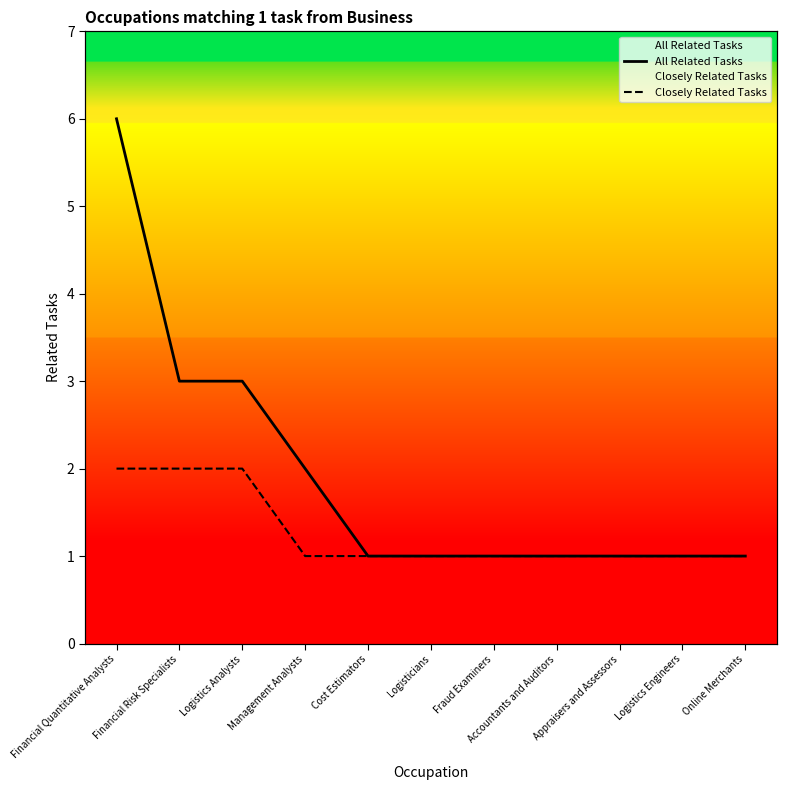

Rank the categories by Closely Related Tasks value from lowest to highest.

Management Analysts, Cost Estimators, Logisticians, Fraud Examiners, Accountants and Auditors, Appraisers and Assessors, Logistics Engineers, Online Merchants, Financial Quantitative Analysts, Financial Risk Specialists, Logistics Analysts